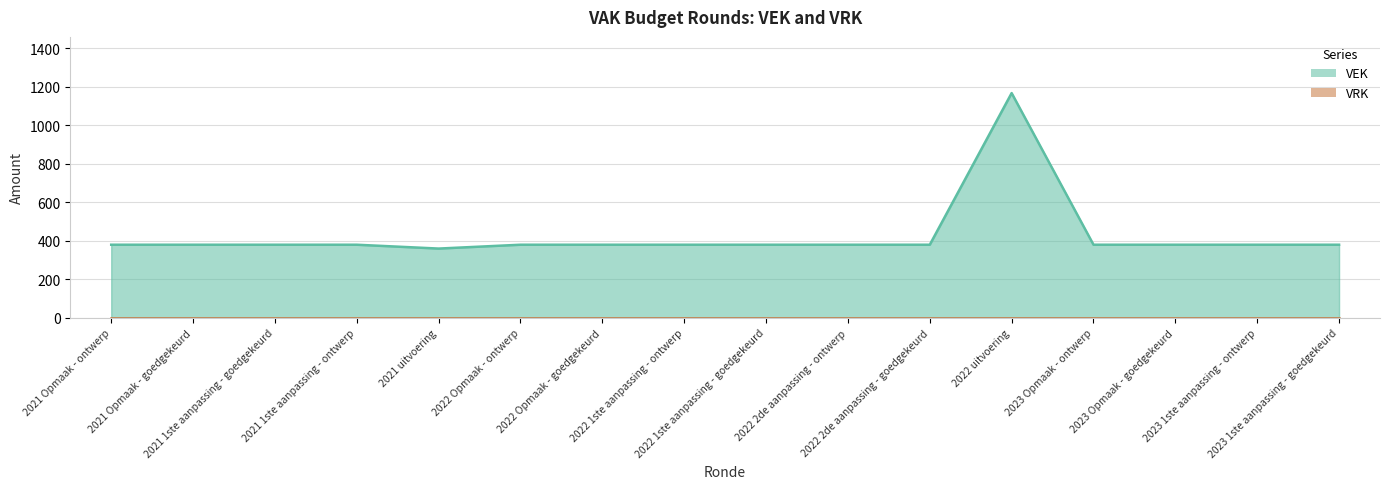

The chart shows a value of 380 at 2022 Opmaak - goedgekeurd. True or false?

True